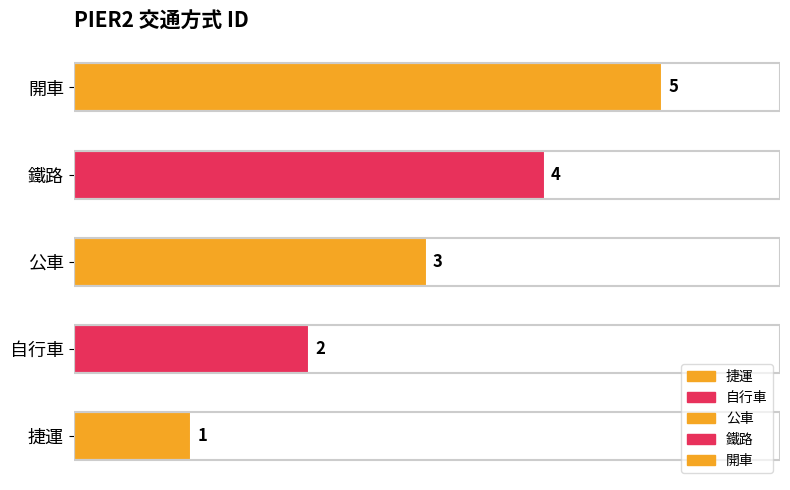

Reading left to right, what are all the values shown in this chart?

捷運=1	自行車=2	公車=3	鐵路=4	開車=5